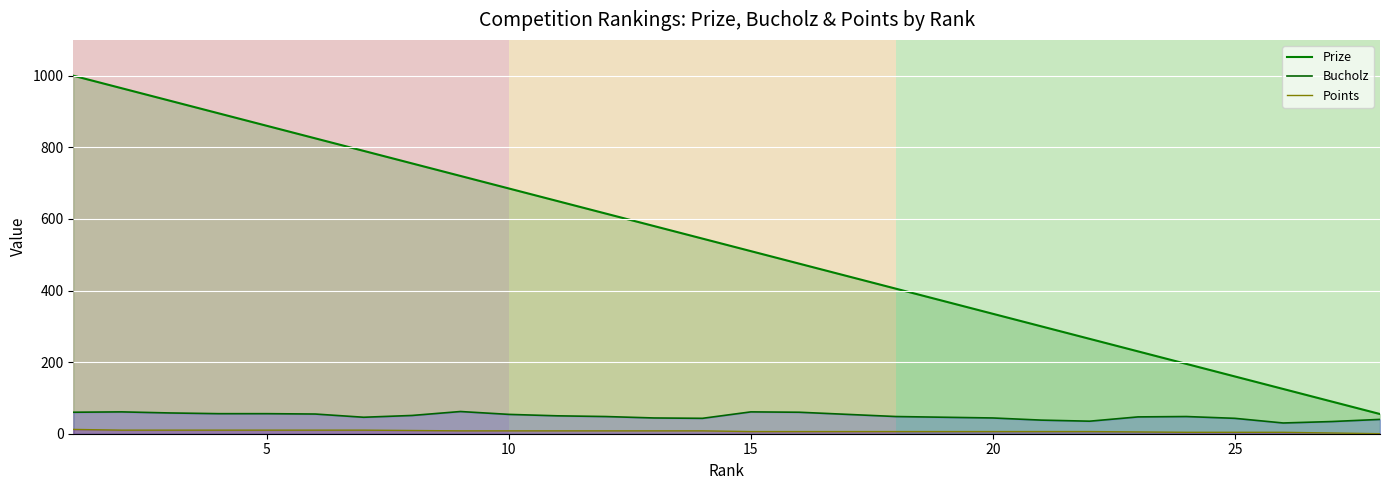

Reading right to left, what are all the values shown in this chart?

Prize: 55	90	125	160	195	230	265	300	335	370	405	440	475	510	545	580	615	650	685	720	755	790	825	860	895	930	965	1000
Bucholz: 40	34	30	43	48	47	35	38	44	46	48	54	60	61	43	44	48	50	54	62	51	46	55	56	56	58	61	60
Points: 0	2	4	4	4	5	6	6	6	6	6	6	6	6	8	8	8	8	8	8	9	10	10	10	10	10	10	12